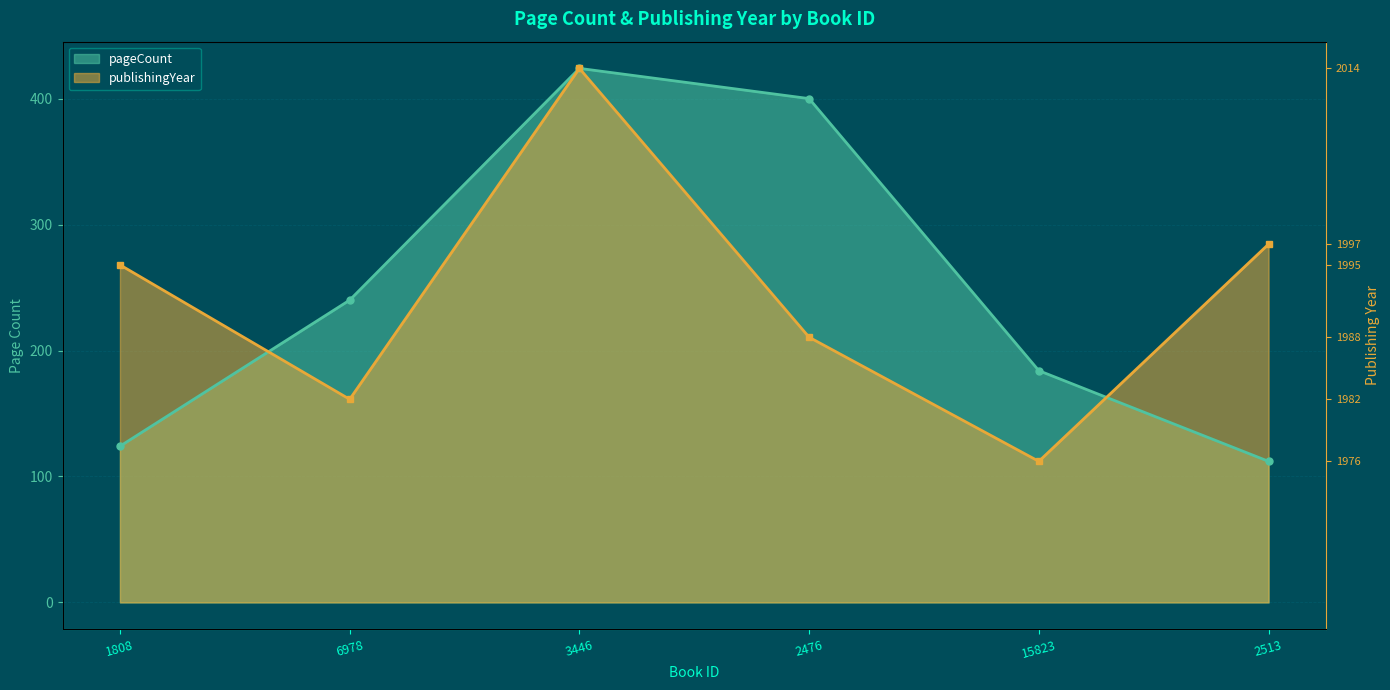

Does the chart have visible grid lines?

Yes